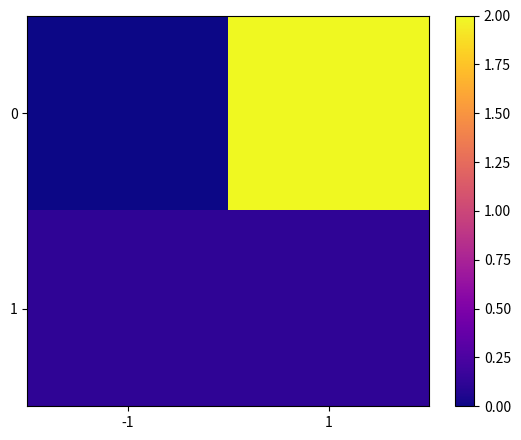

Reading left to right, transcribe all the data shown in this chart.

0: -1=0.0	1=2.0
1: -1=0.1	1=0.1